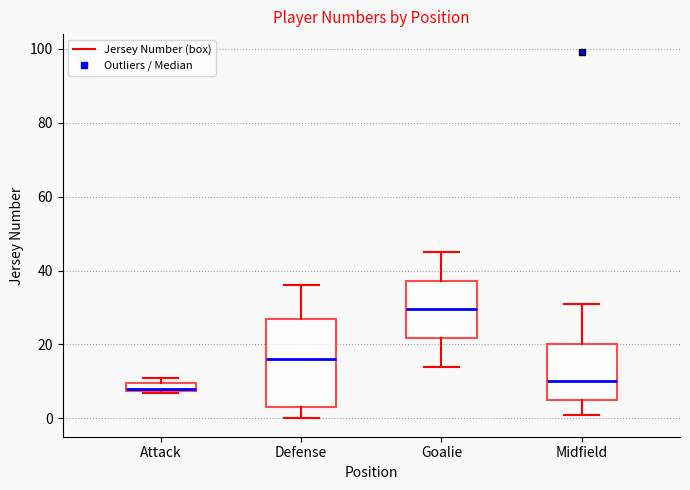

Which box's median line is the lowest?

Attack